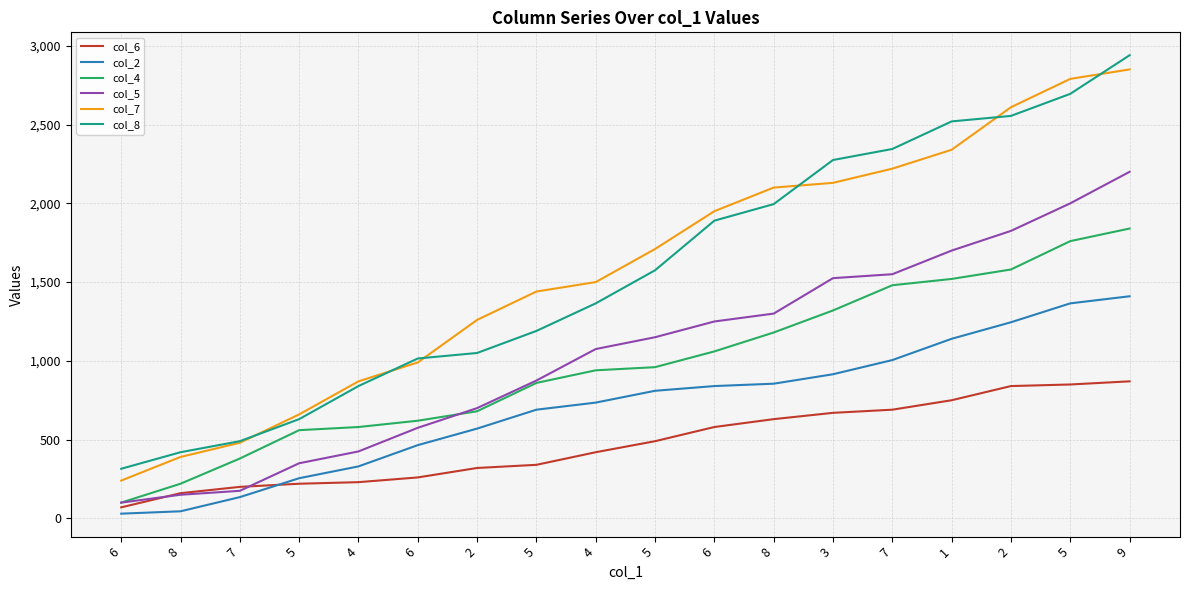

At how many categories does at least one series exceed 801?

14